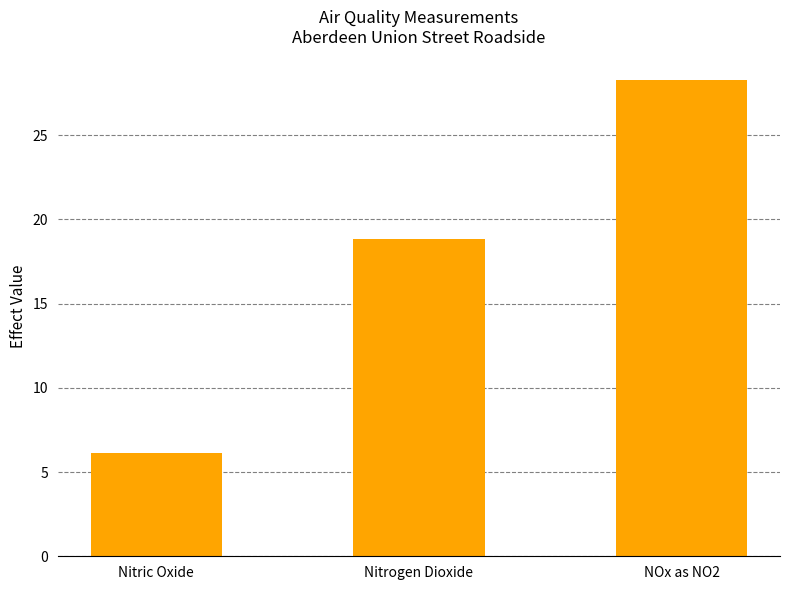

At which category does the chart reach its minimum across all series?

Nitric Oxide